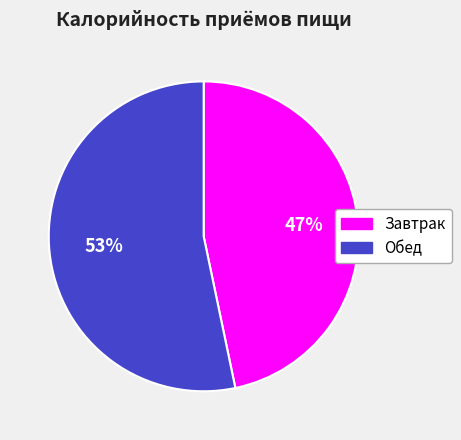

To the nearest percent, what percentage of the pie is Завтрак?

47%